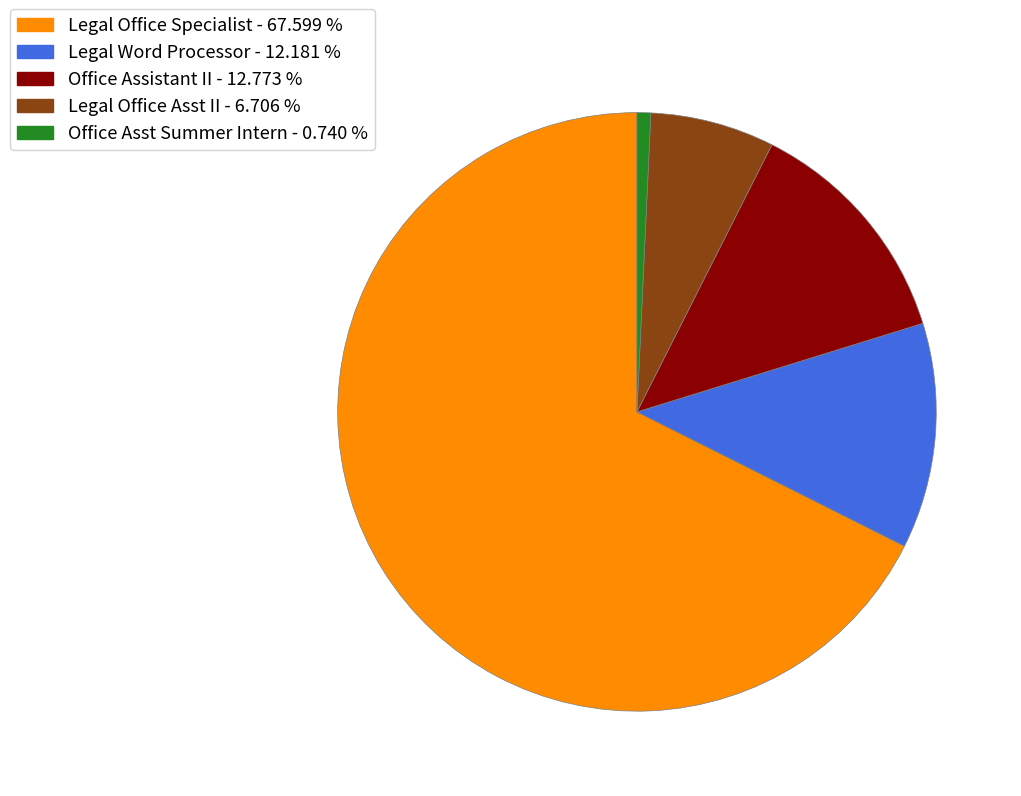

Rank the categories by value from lowest to highest.

Office Asst Summer Intern, Legal Office Asst II, Legal Word Processor, Office Assistant II, Legal Office Specialist